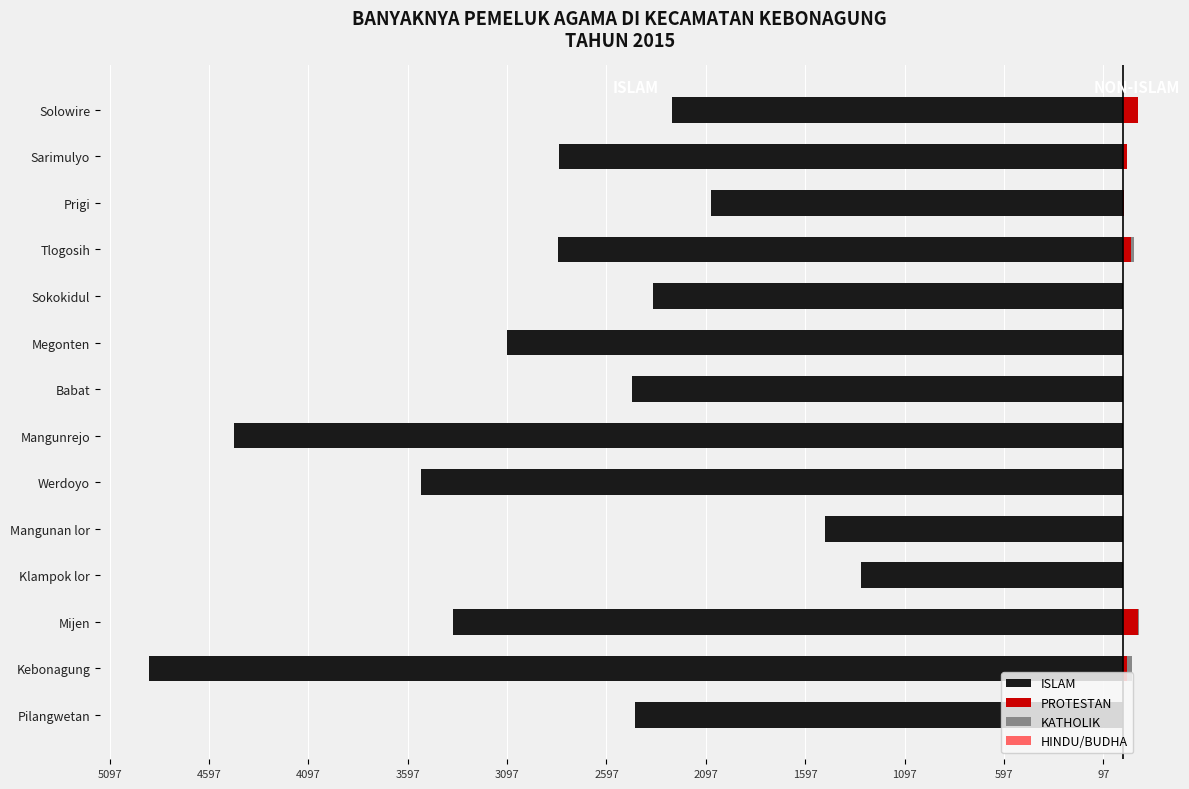

How many groups of bars are there?

14